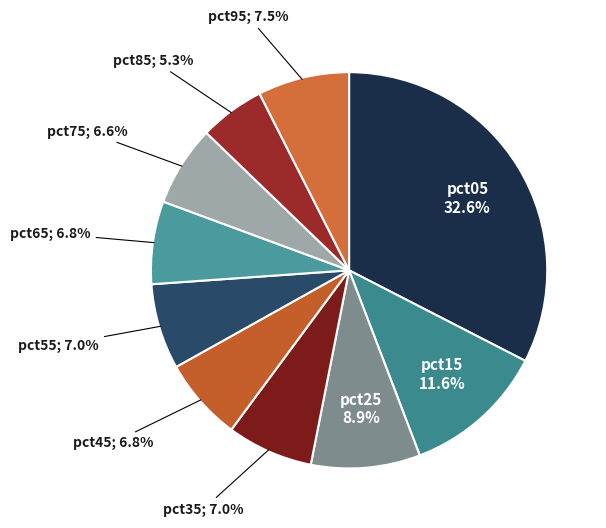

To the nearest percent, what is the average slice percentage?

10%